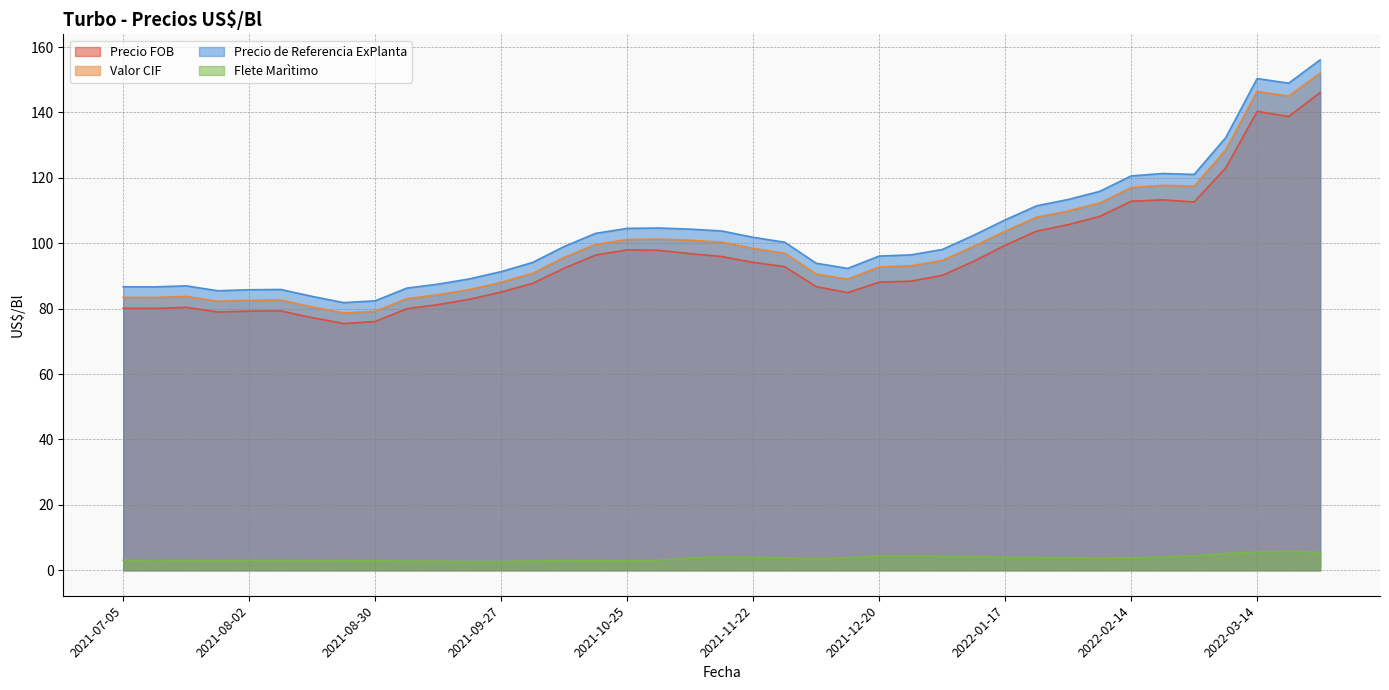

What is the difference between the maximum and minimum values in the Flete Marìtimo series?

3.1